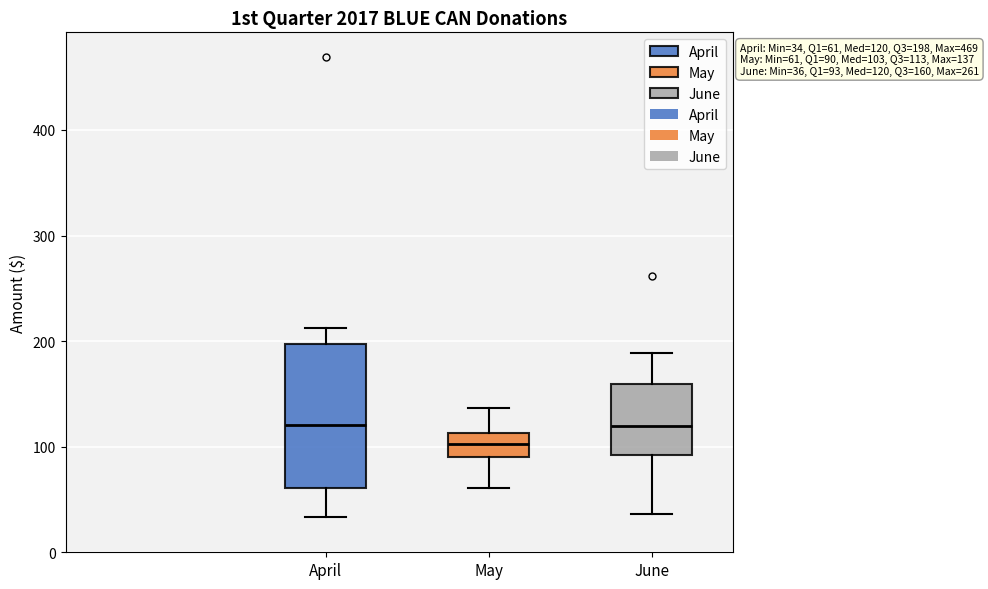

Which box is the tallest, from its lower edge to its upper edge?

April